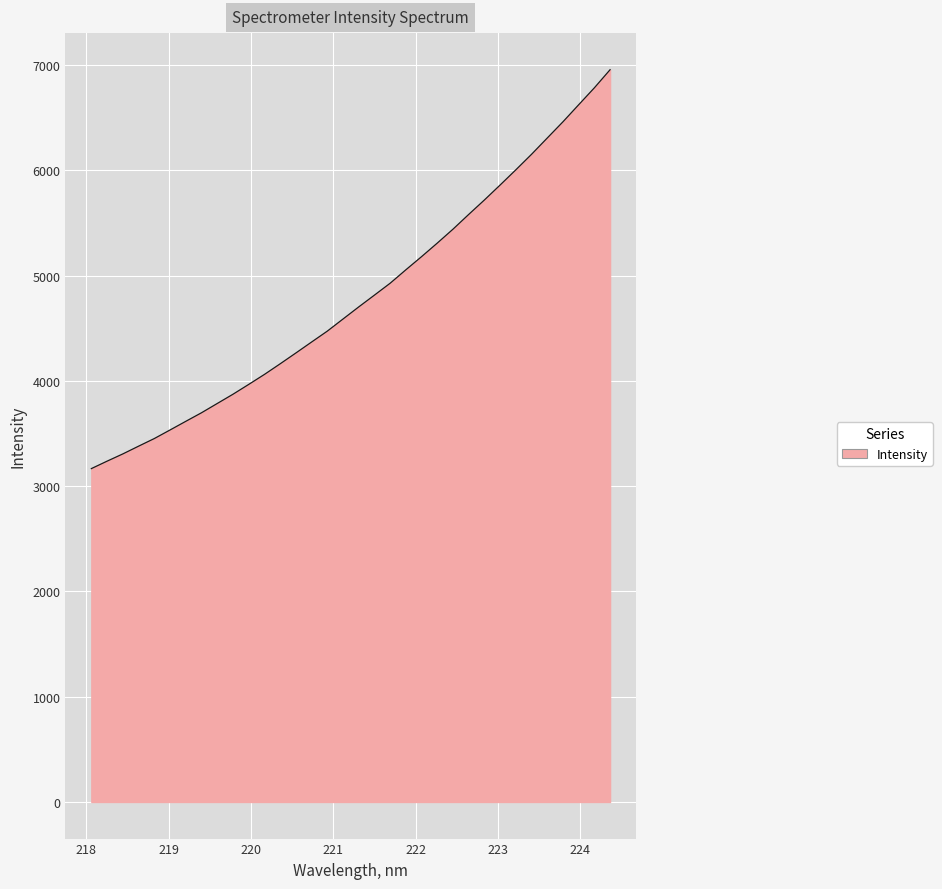

What is the maximum value shown in the chart?

6957.0